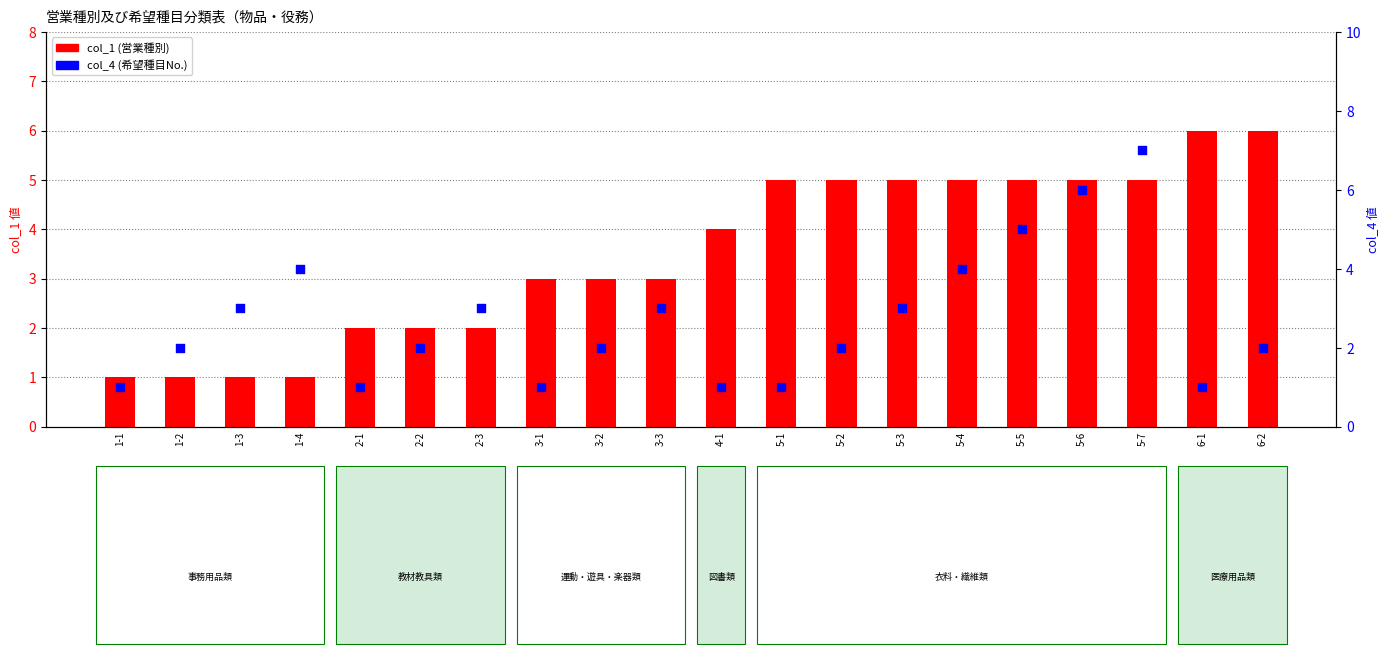

What is the total value across all series at 5-1?

6